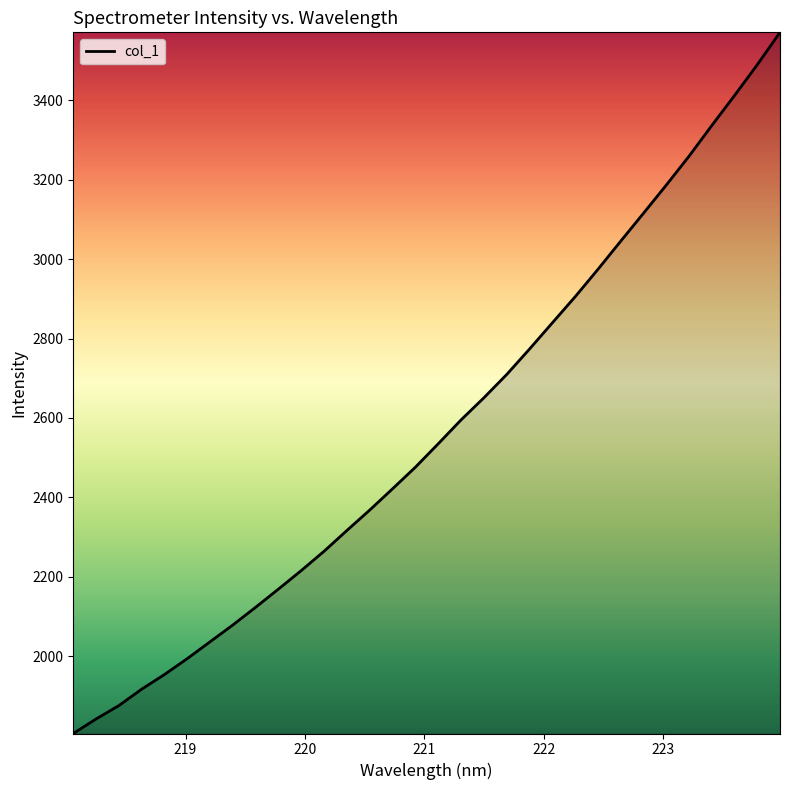

What is the average value?

2570.5